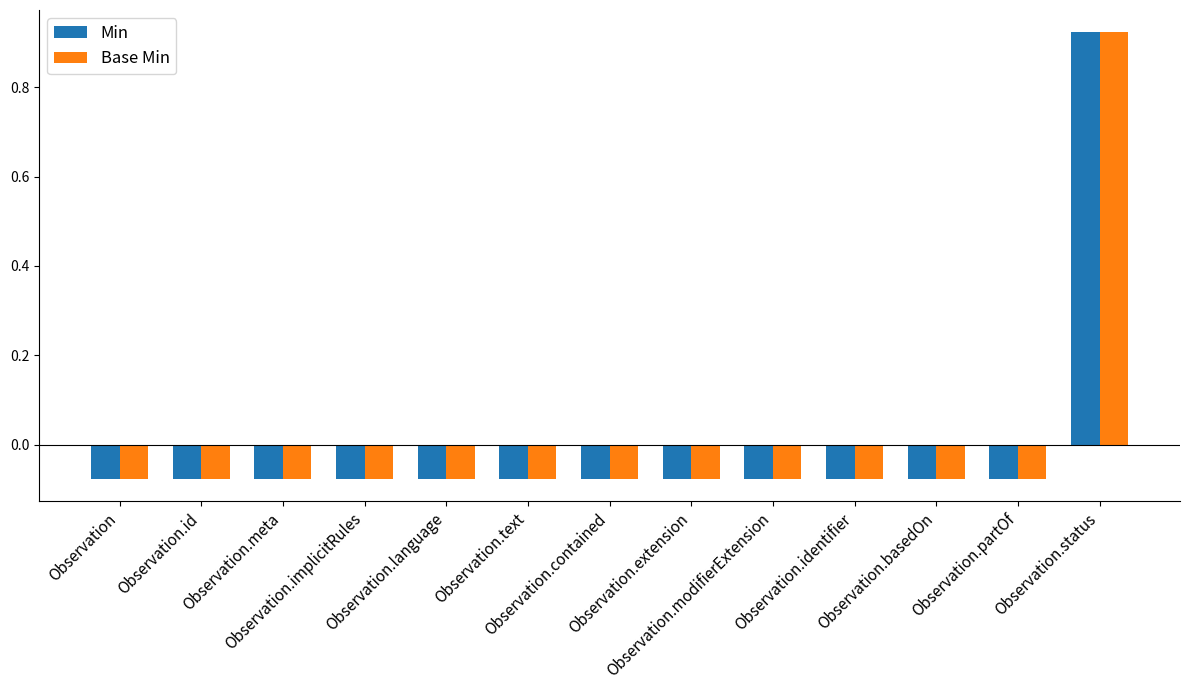

What is the difference between the maximum and minimum values in the Base Min series?

1.0